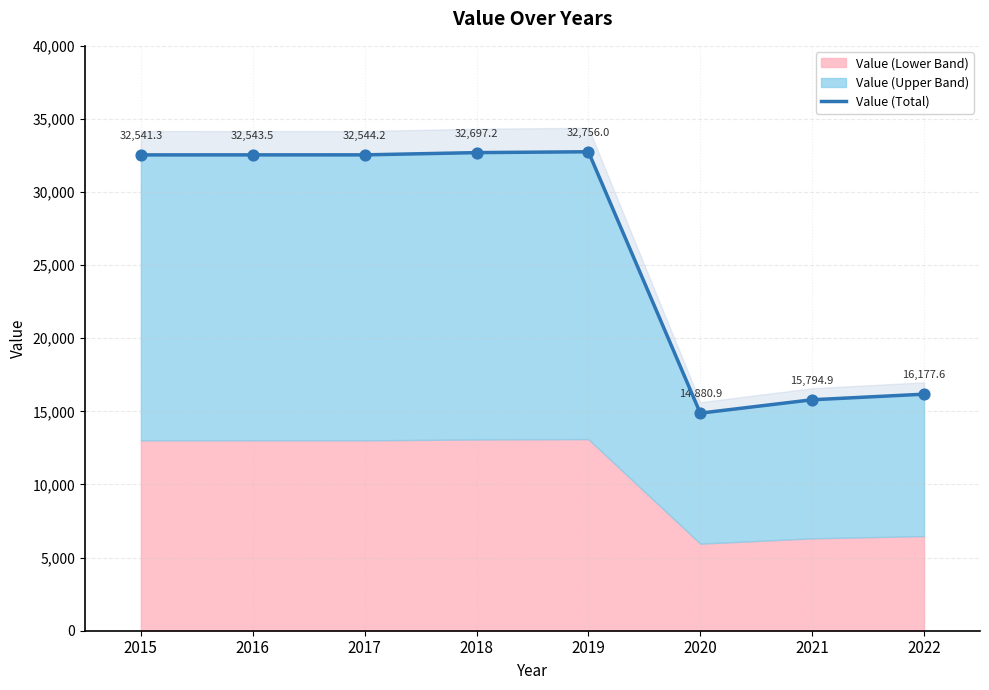

What is the ratio of the value at 2015 to the value at 2017?

1.0